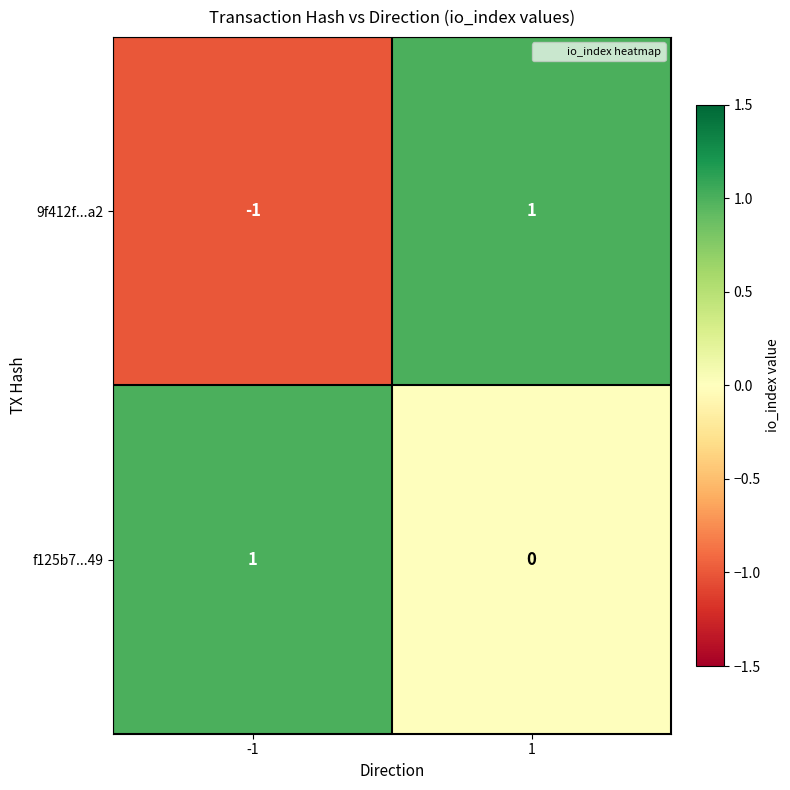

Reading left to right, transcribe all the data shown in this chart.

9f412f...a2: -1=-1	1=1
f125b7...49: -1=1	1=0